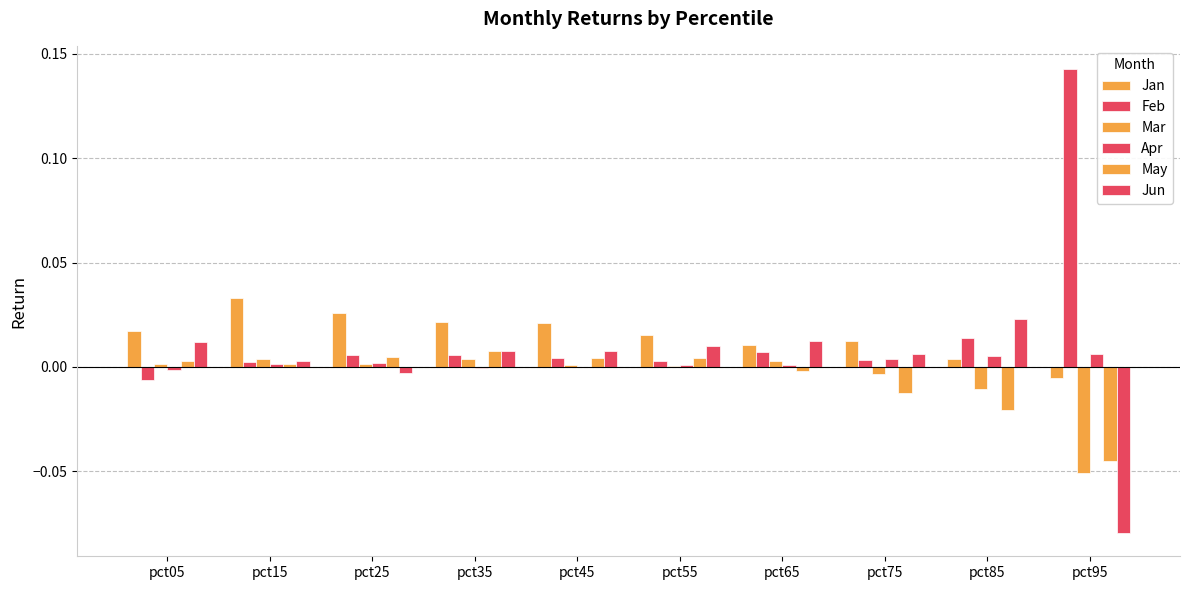

How many groups of bars are there?

10